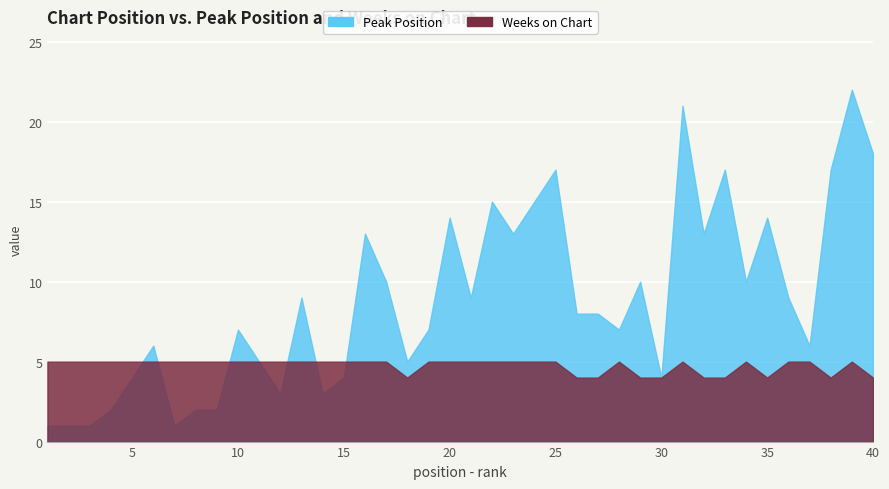

Is it true that Weeks on Chart equals 3 at 34?

False